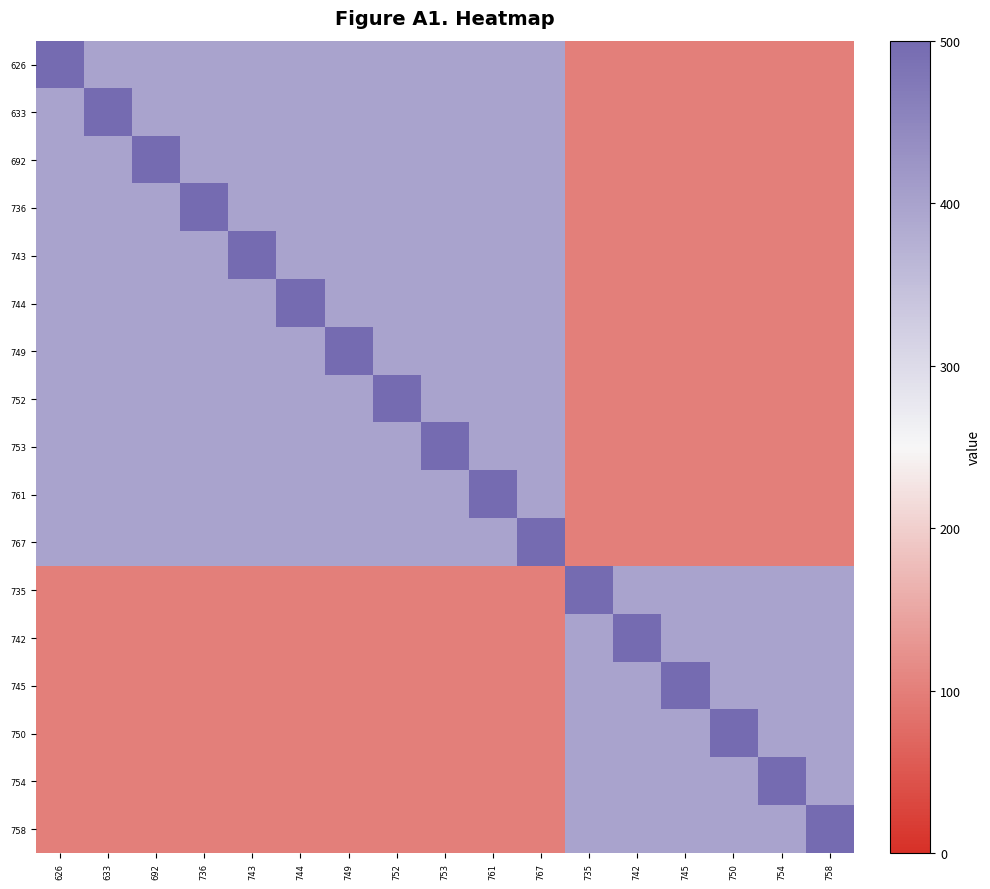

Count the number of categories in the chart.

17